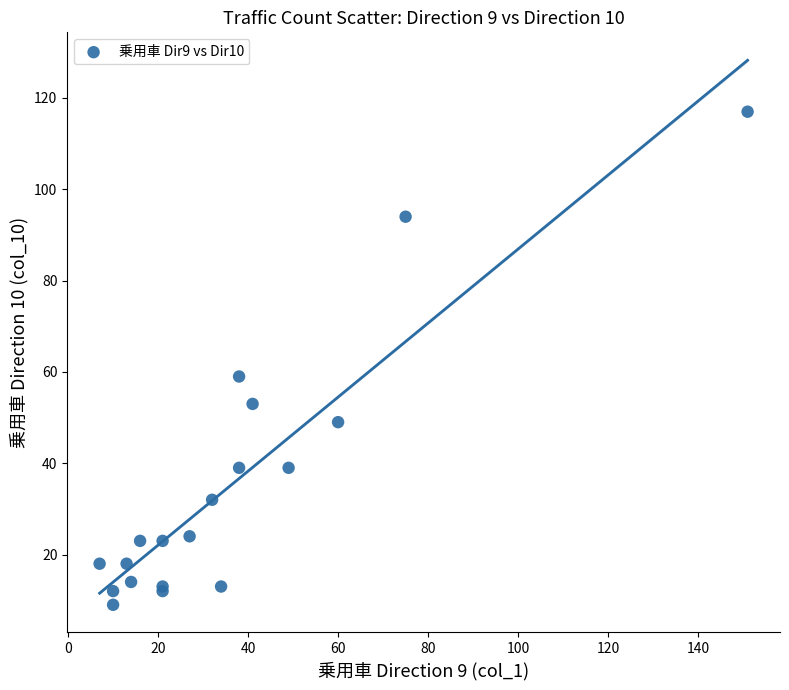

What Y value in the scatter plot is closest to 63?

59